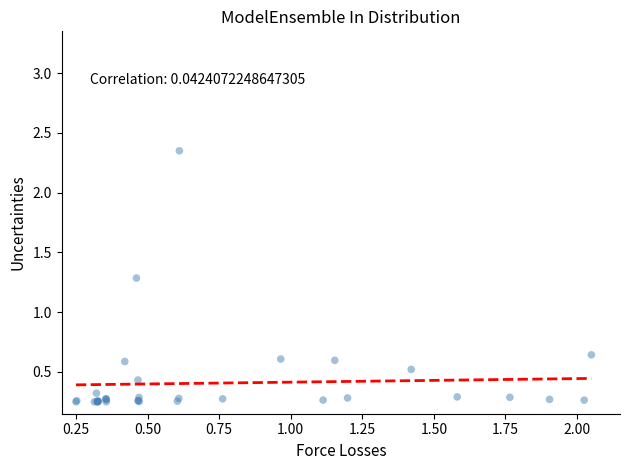

What Y value in the scatter plot is closest to 1?

1.3